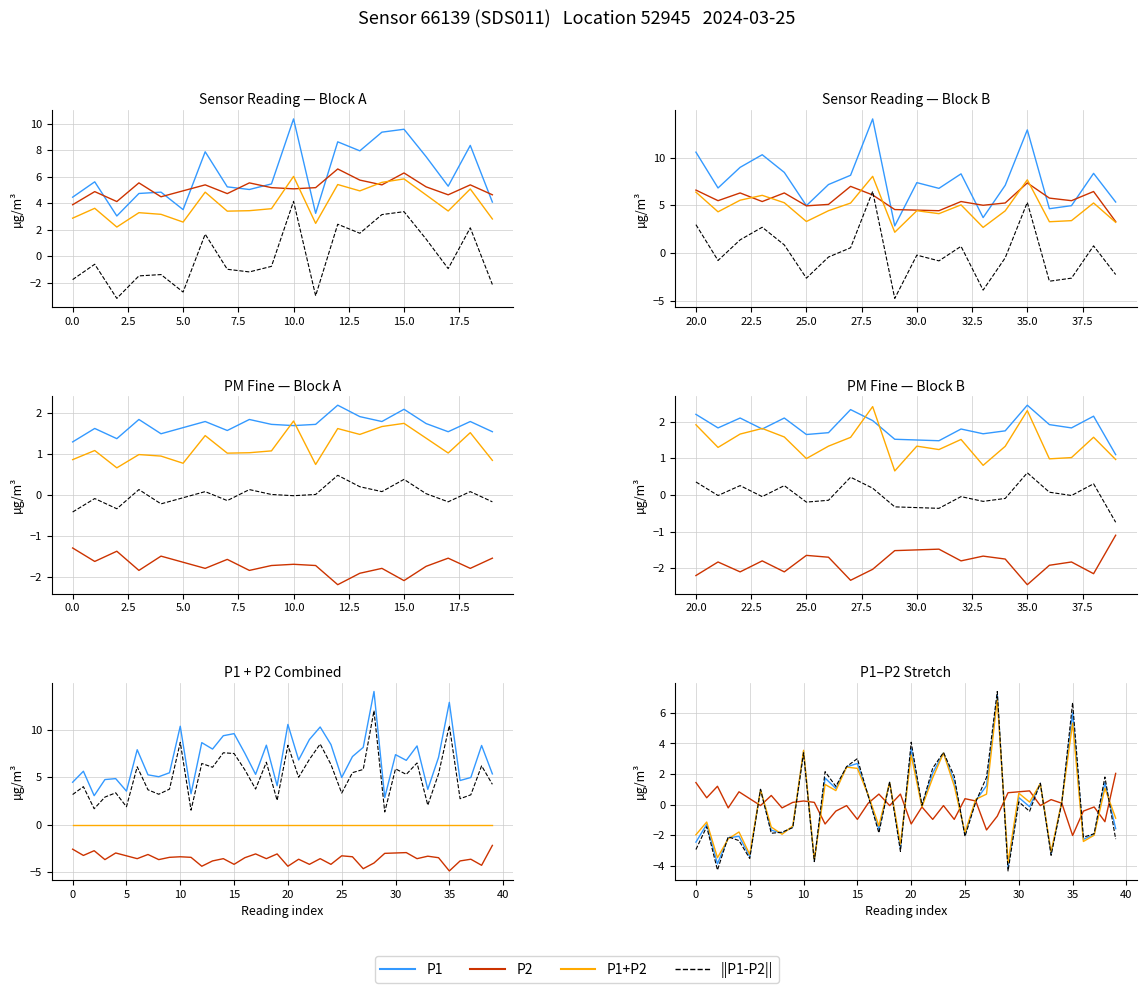

Which series changed the most between 13 and 31?

P2